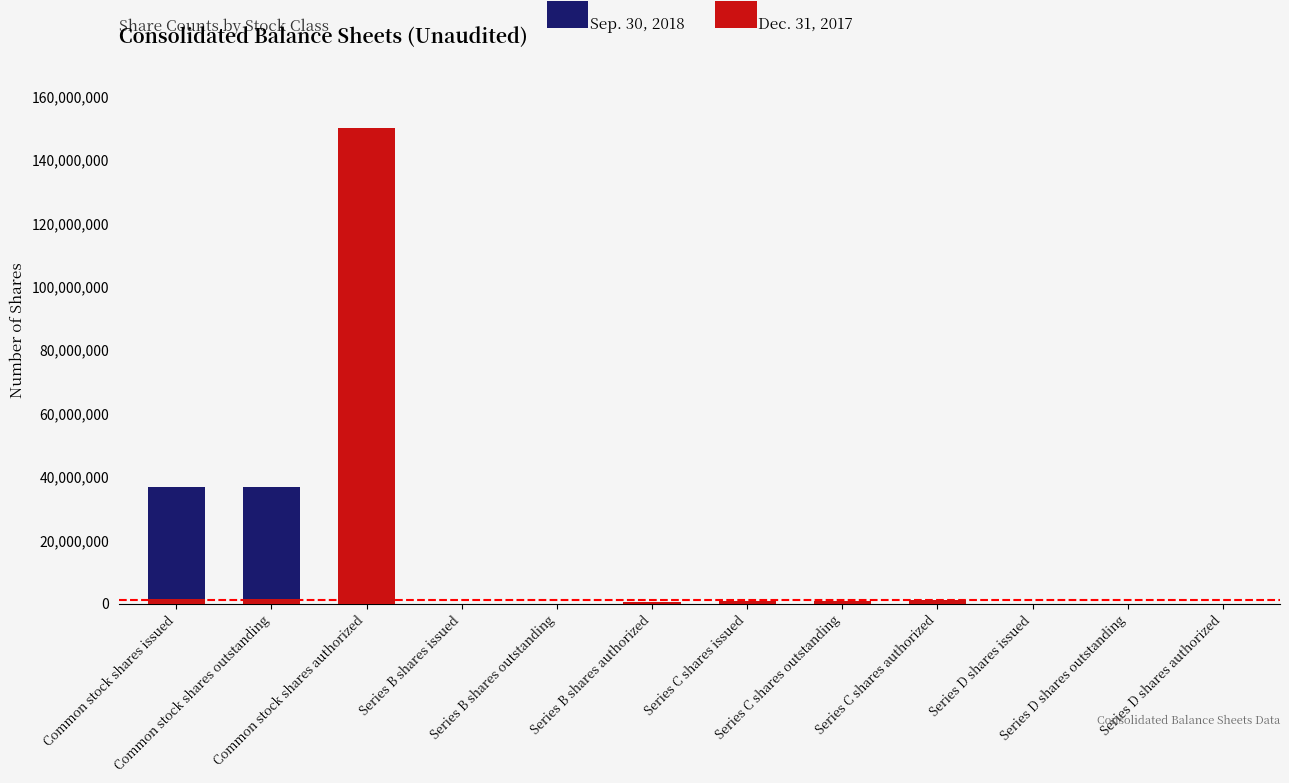

What is the sum of the Dec. 31, 2017 values at Common stock shares issued and Common stock shares outstanding?

2967112